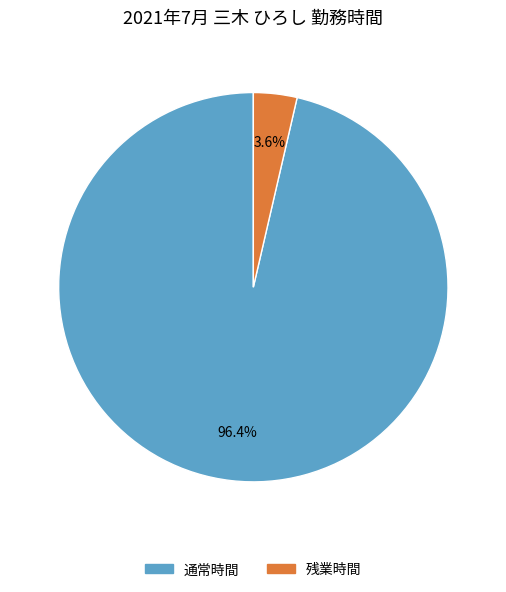

How many segments does this pie chart have?

2